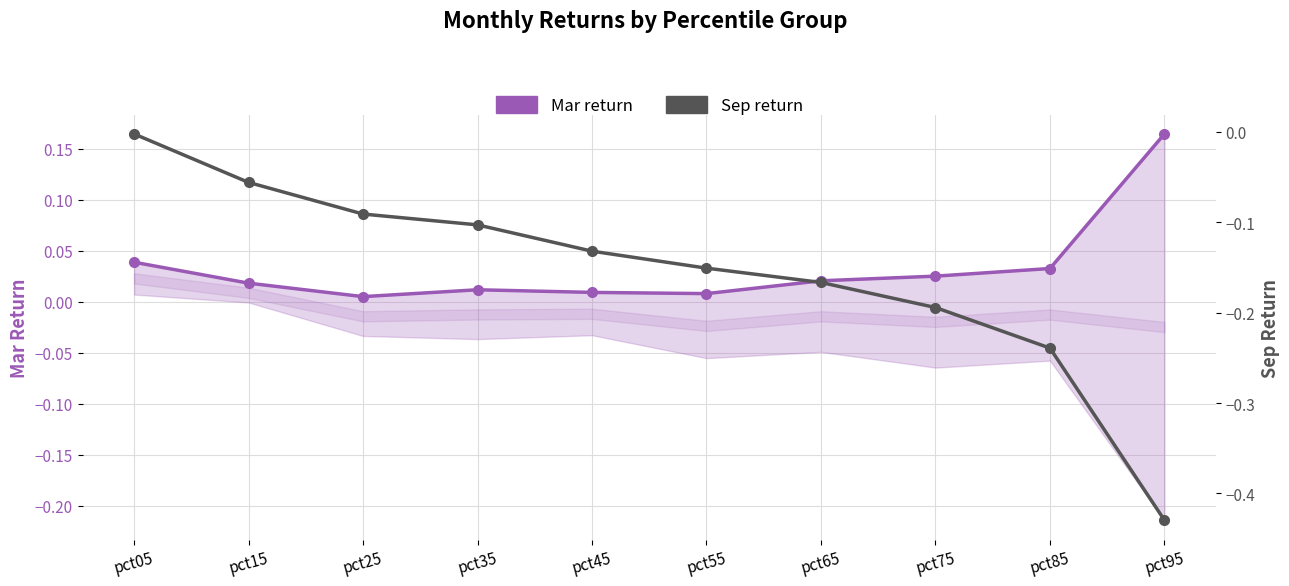

Which has a higher value, pct45 or pct55?

pct45